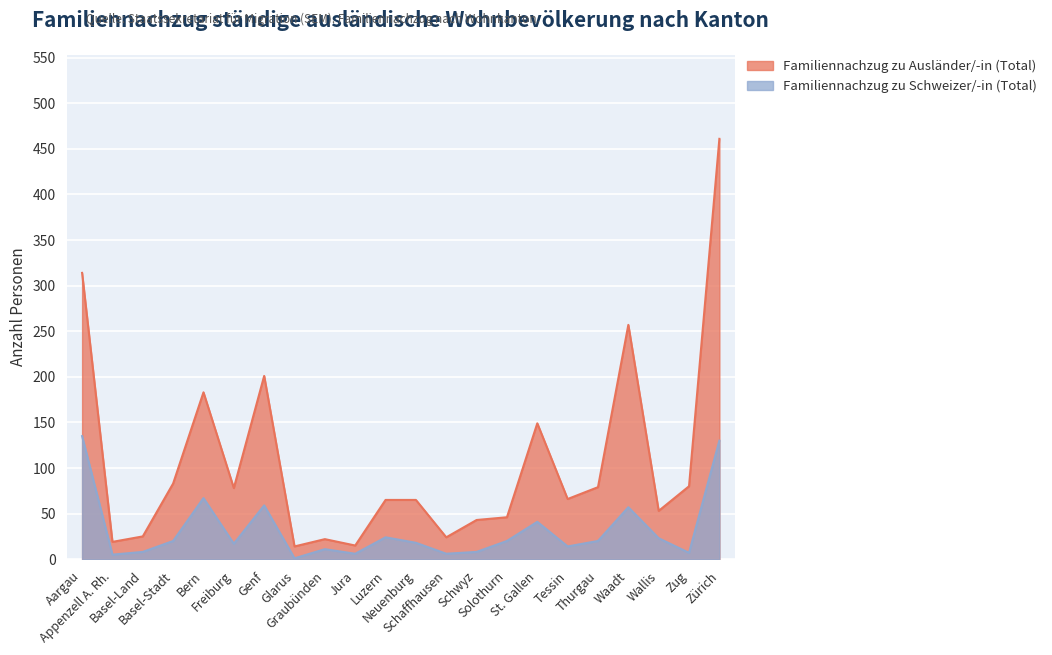

How many lines are shown in the chart?

2